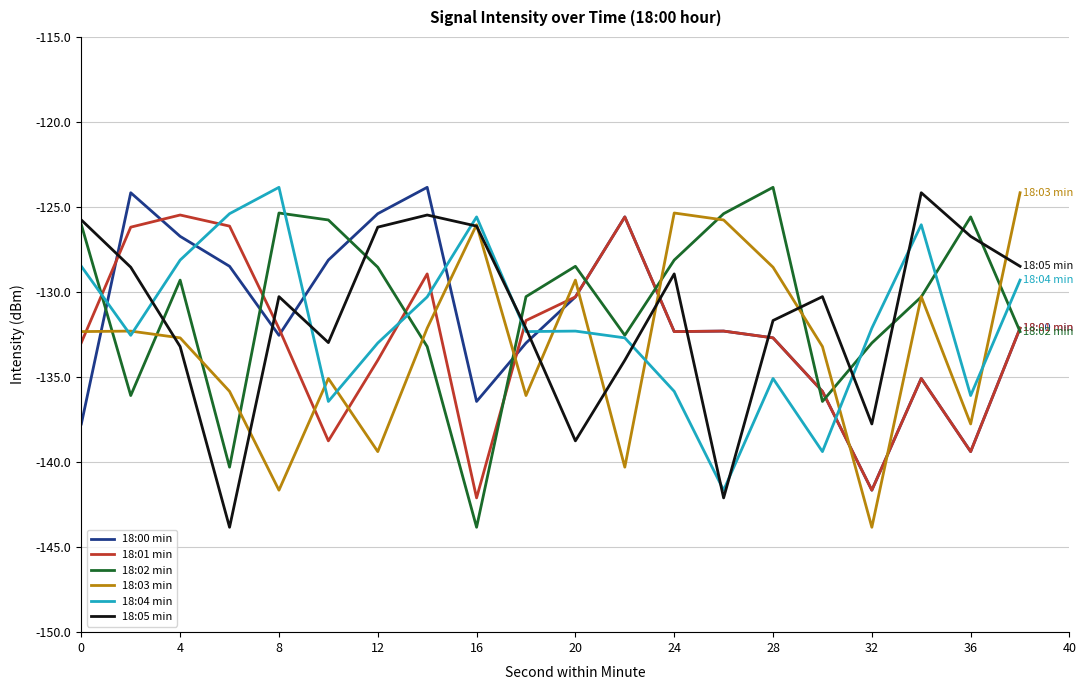

Which series has the largest total across all categories?

18:02 min